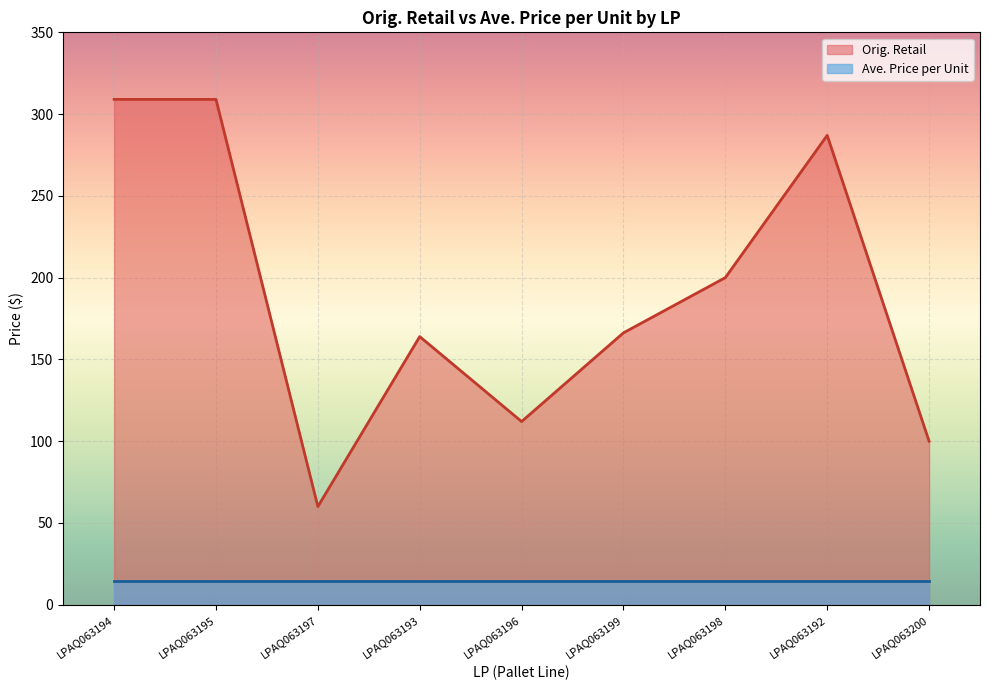

What is the ratio of the value at LPAQ063194 to the value at LPAQ063200?

3.1